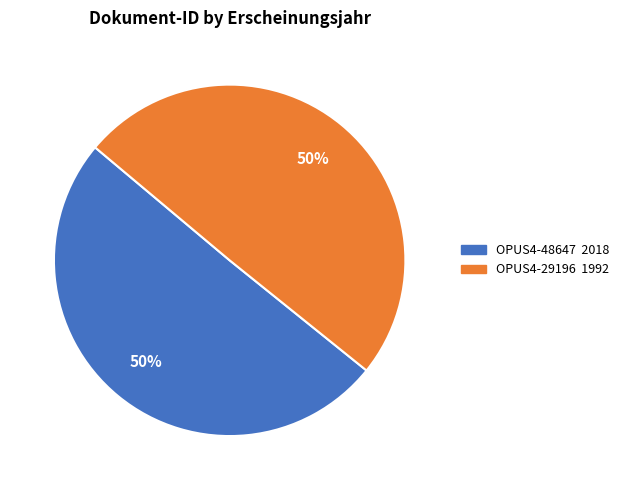

Is it true that OPUS4-29196 is 55% of the pie?

False